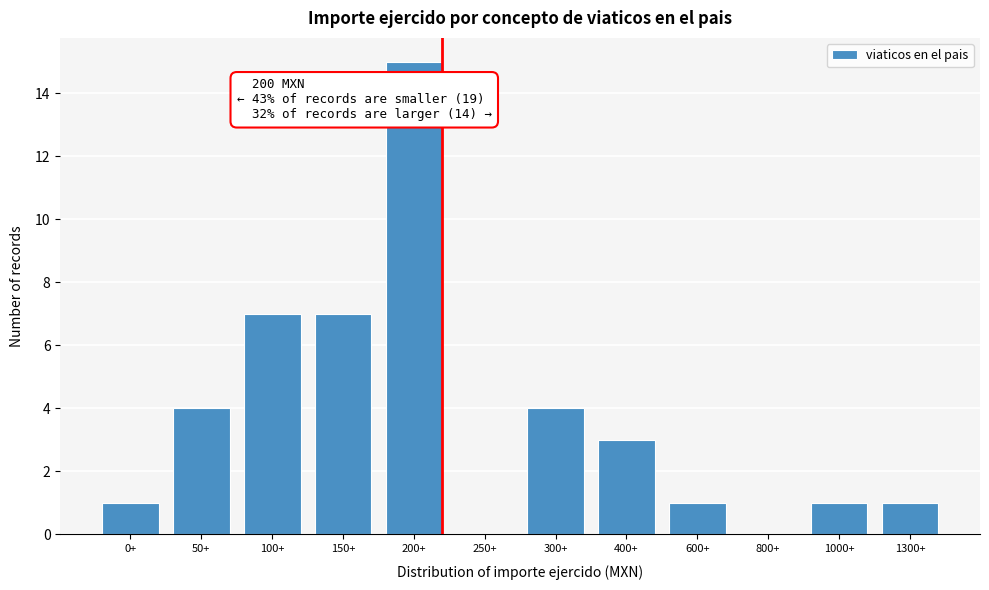

Reading left to right, extract all data points from this chart.

0+=1	50+=4	100+=7	150+=7	200+=15	250+=0	300+=4	400+=3	600+=1	800+=0	1000+=1	1300+=1